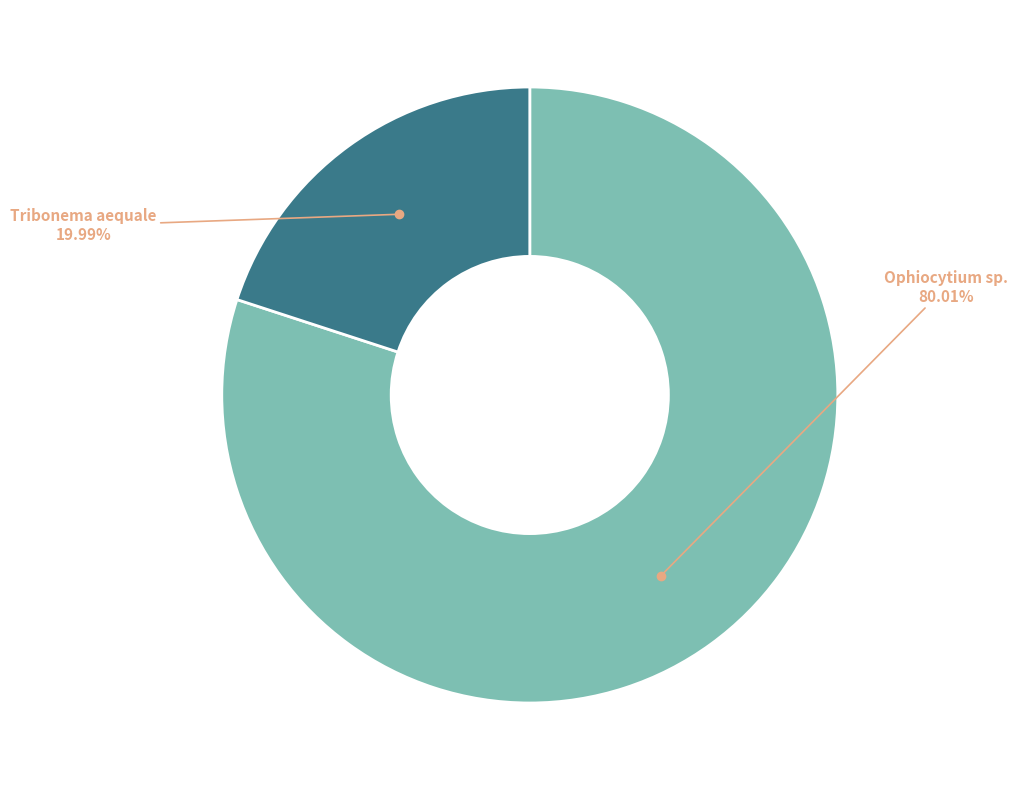

Between Ophiocytium sp. and Tribonema aequale, which is larger?

Ophiocytium sp.